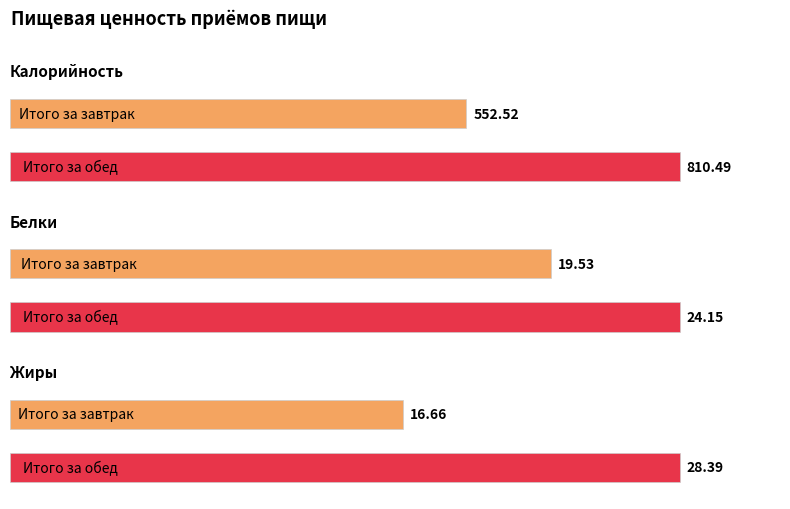

How many data points in Калорийность are less than 810?

1